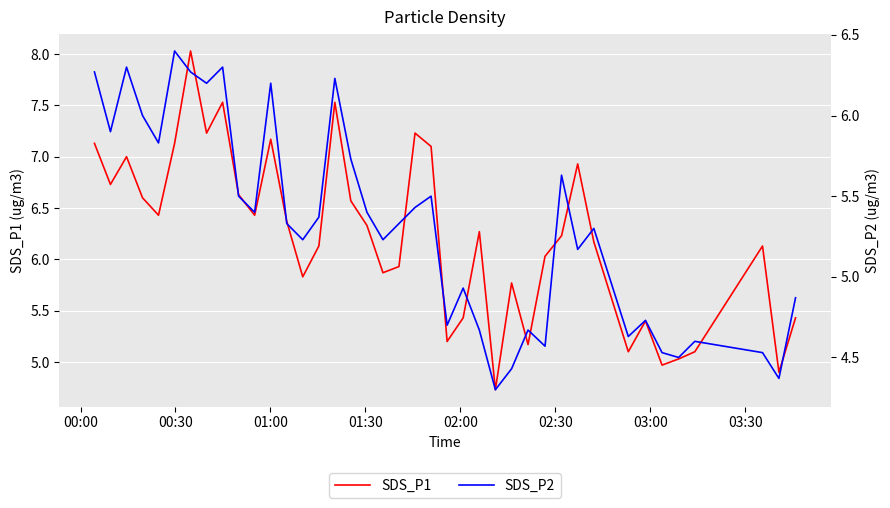

How many series are shown in this chart?

2